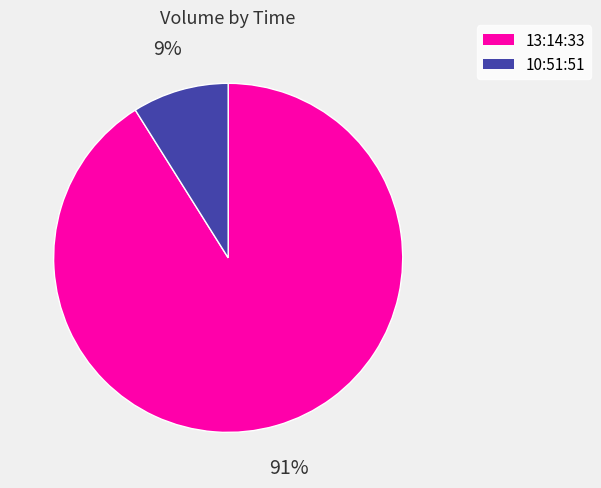

To the nearest percent, what is the difference between the 13:14:33 and 10:51:51 slice percentages?

82%